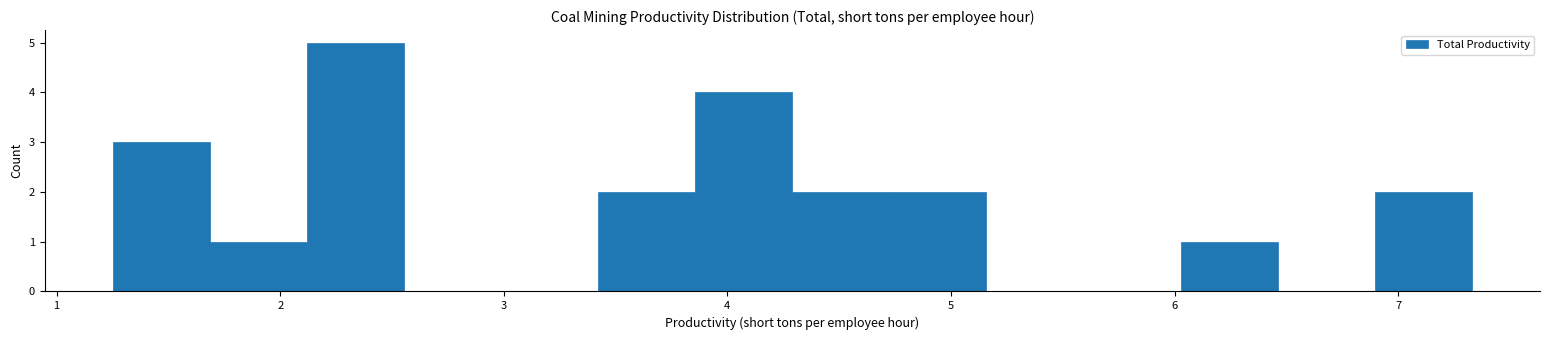

Reading left to right, list every bar in this chart as the range it spans on the x-axis followed by its height. Neither the bar edges nor the heights are printed on the chart, so give them approximately, as read against the axes.

1.3 to 1.7: 3
1.7 to 2.1: 1
2.1 to 2.6: 5
2.6 to 3.0: 0
3.0 to 3.4: 0
3.4 to 3.9: 2
3.9 to 4.3: 4
4.3 to 4.7: 2
4.7 to 5.2: 2
5.2 to 5.6: 0
5.6 to 6.0: 0
6.0 to 6.5: 1
6.5 to 6.9: 0
6.9 to 7.3: 2